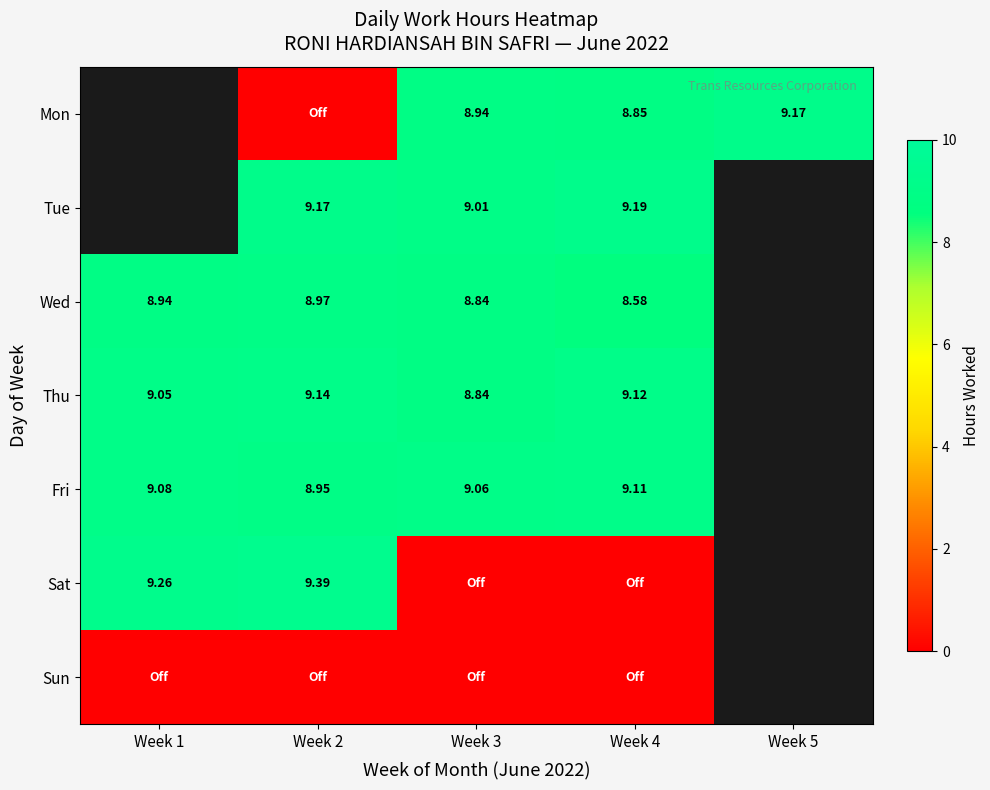

What is the difference between the highest and lowest values at Week 4?

9.2